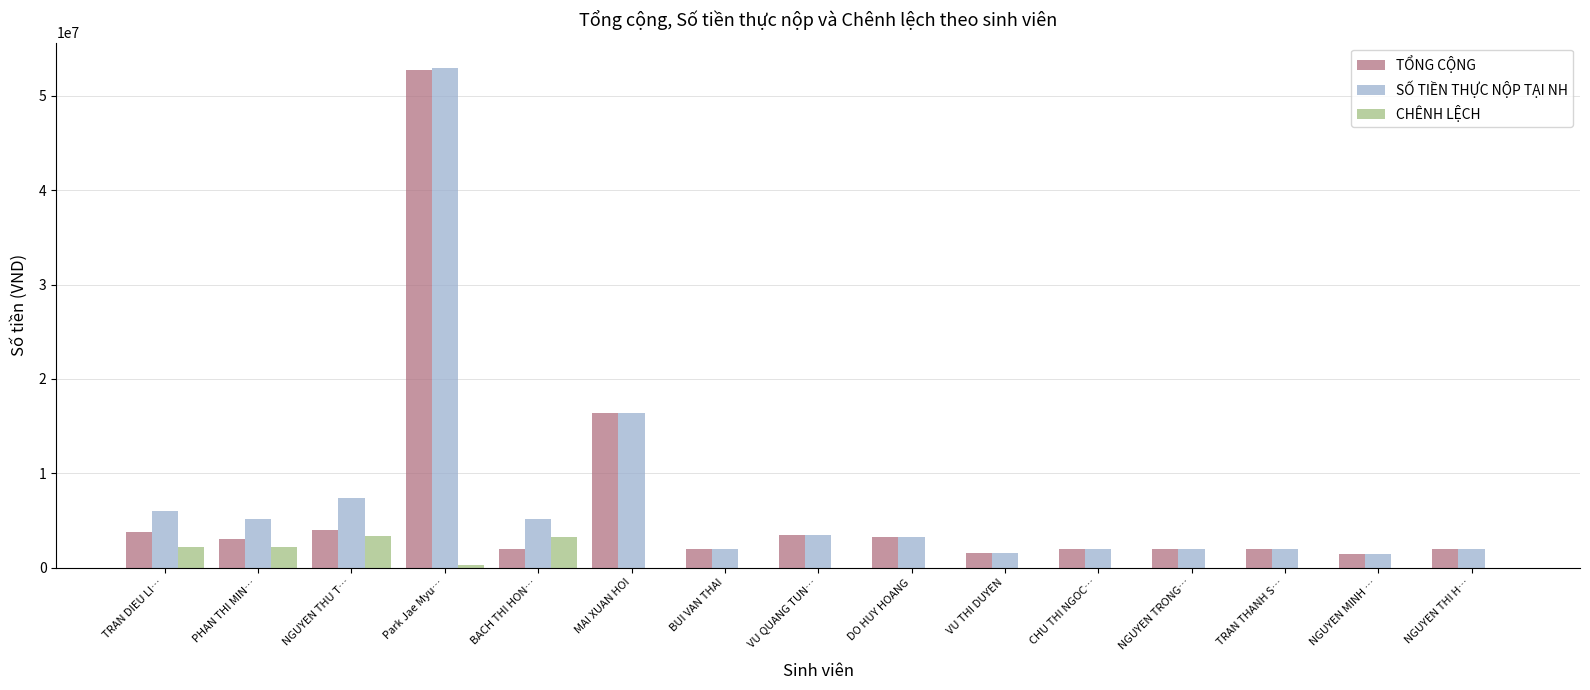

What is the spread (max minus min) of values at VU QUANG TUN…?

3500000